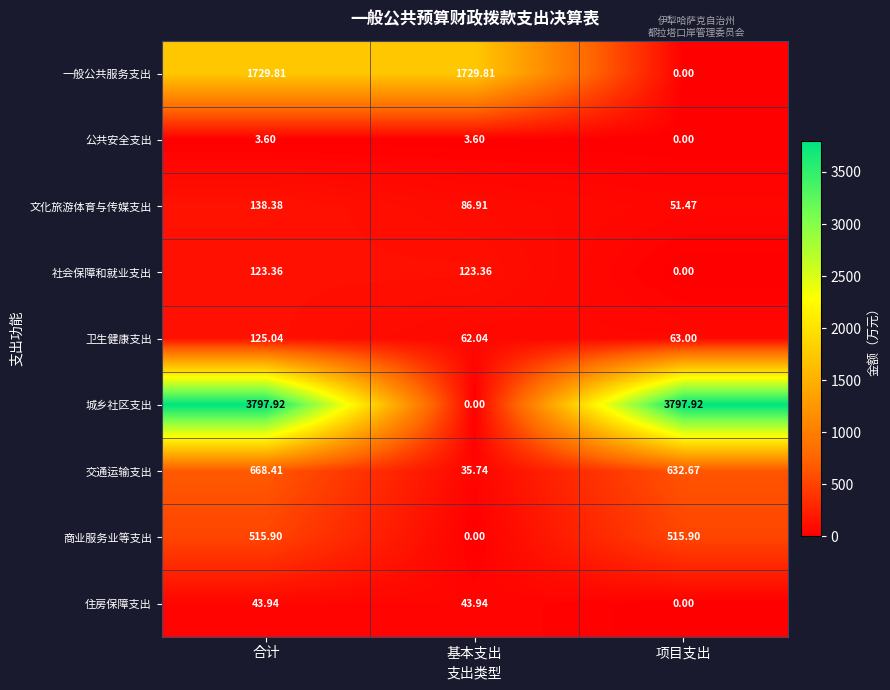

Which series has the largest total across all categories?

城乡社区支出